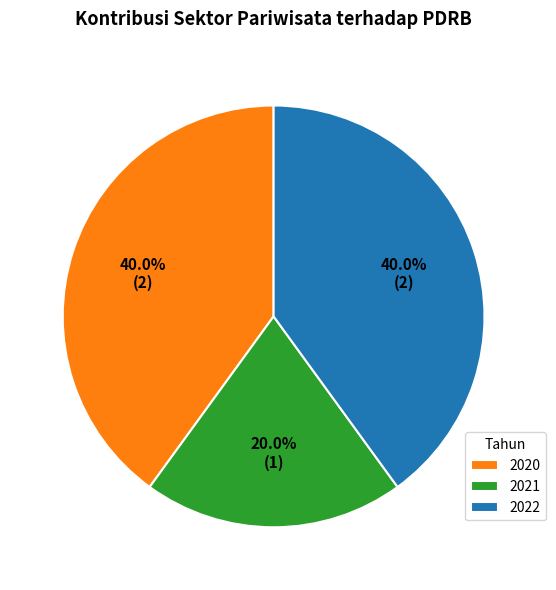

Does any single category account for the majority?

No